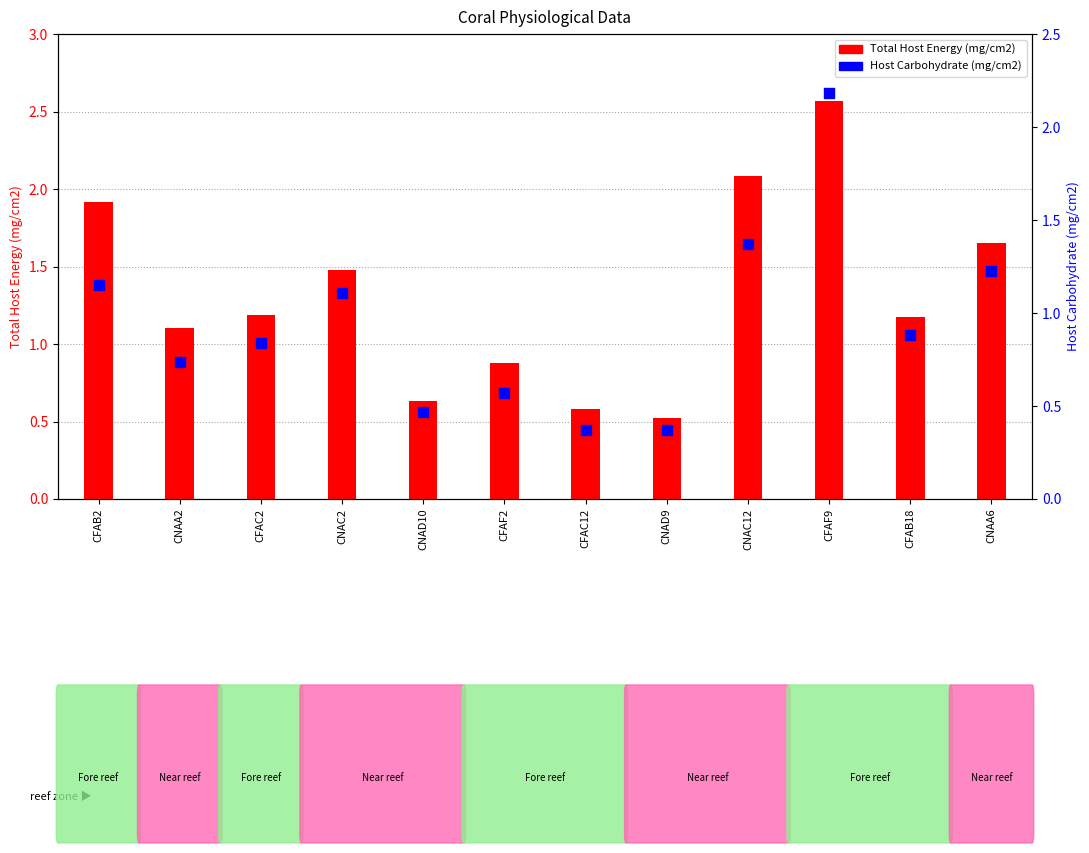

Which series reaches the minimum Y coordinate?

Host Carbohydrate (mg/cm2)